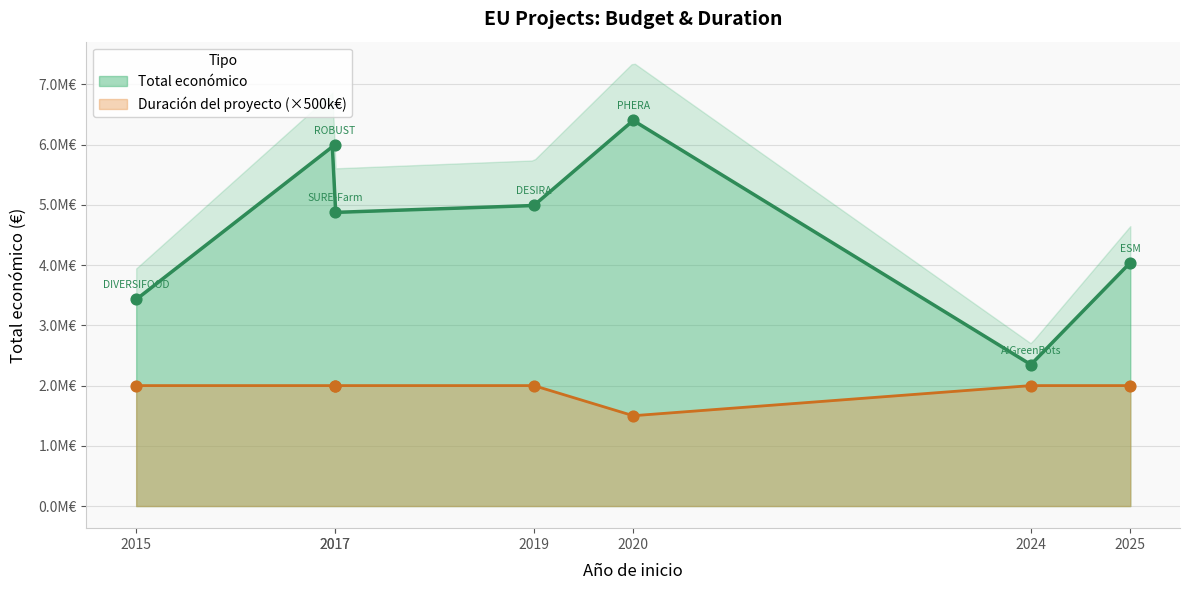

Between 2015 and 2019, which is larger?

2019